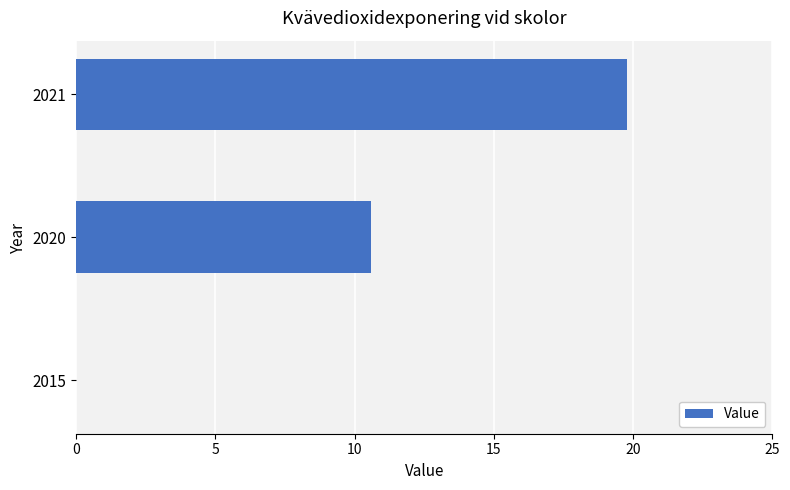

What is the change in value from 2020 to 2021?

+9.2